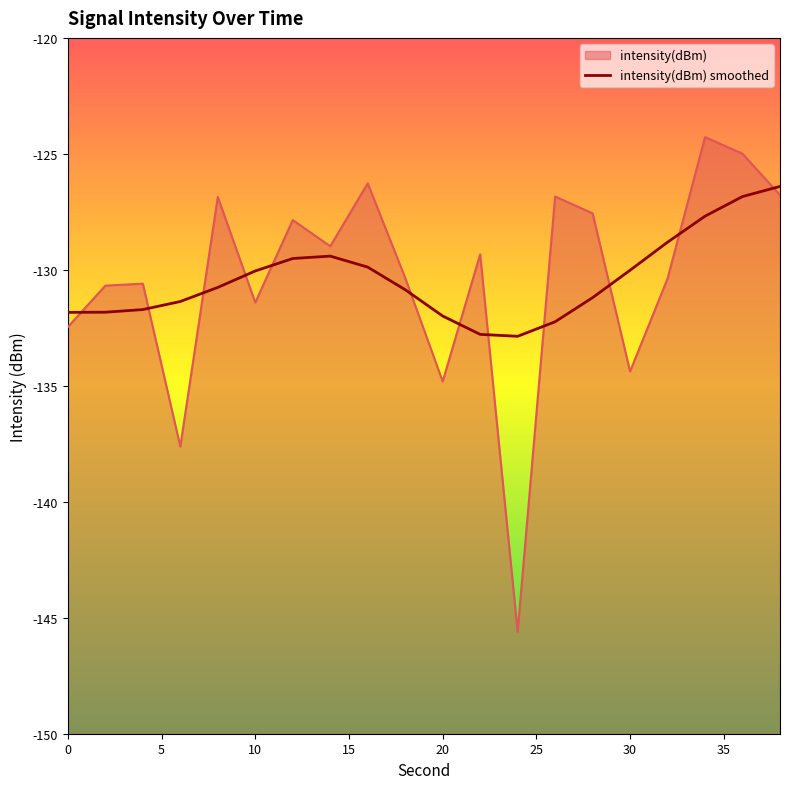

Reading left to right, transcribe all the data shown in this chart.

-131.8	-131.8	-131.7	-131.4	-130.8	-130.0	-129.5	-129.4	-129.9	-130.9	-132.0	-132.8	-132.9	-132.2	-131.2	-130.0	-128.8	-127.7	-126.8	-126.4